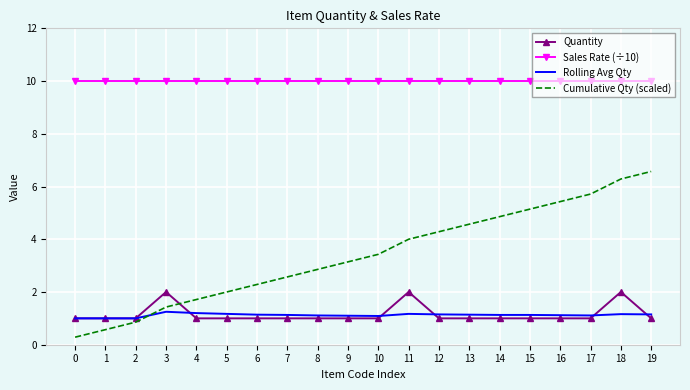

True or false: Rolling Avg Qty and Cumulative Qty (scaled) intersect in this chart.

True